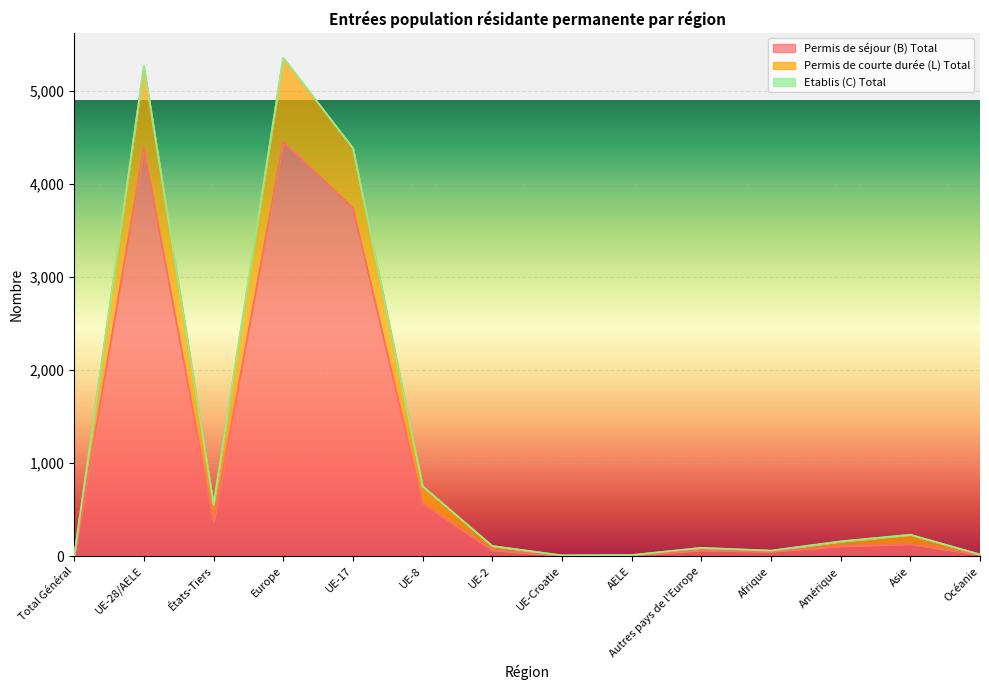

What is the average value of the Permis de courte durée (L) Total series?

1214